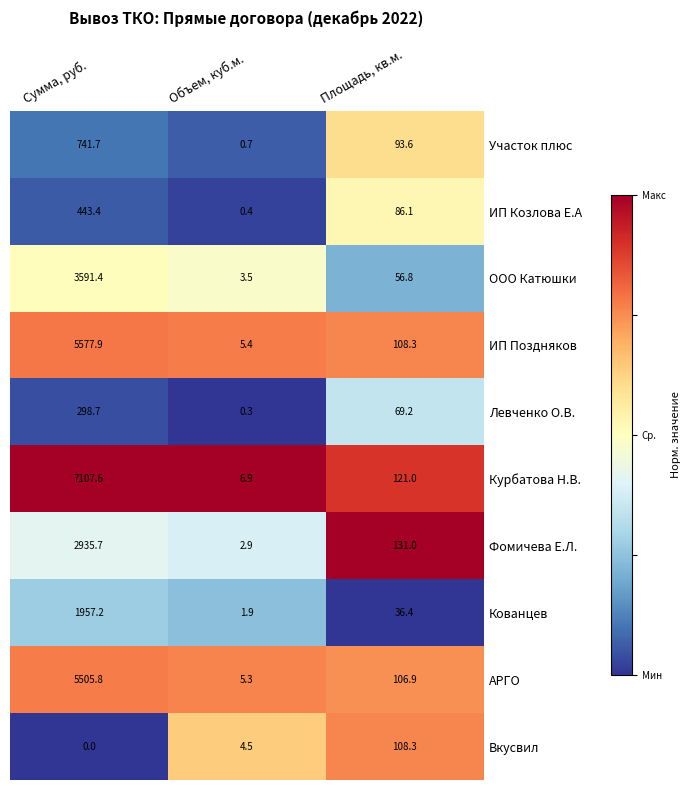

What is the difference between the maximum and minimum values in the Курбатова Н.В. series?

7100.7